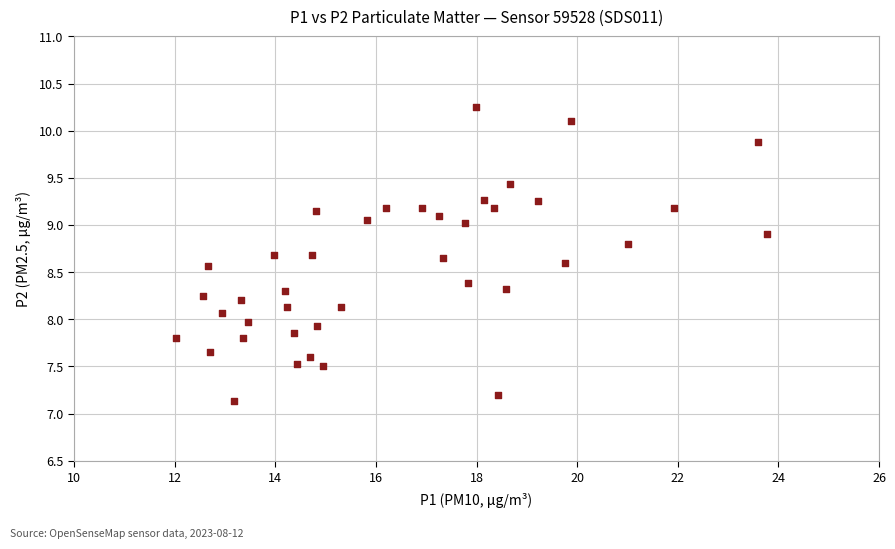

What is the range of X values (max minus min)?

11.8